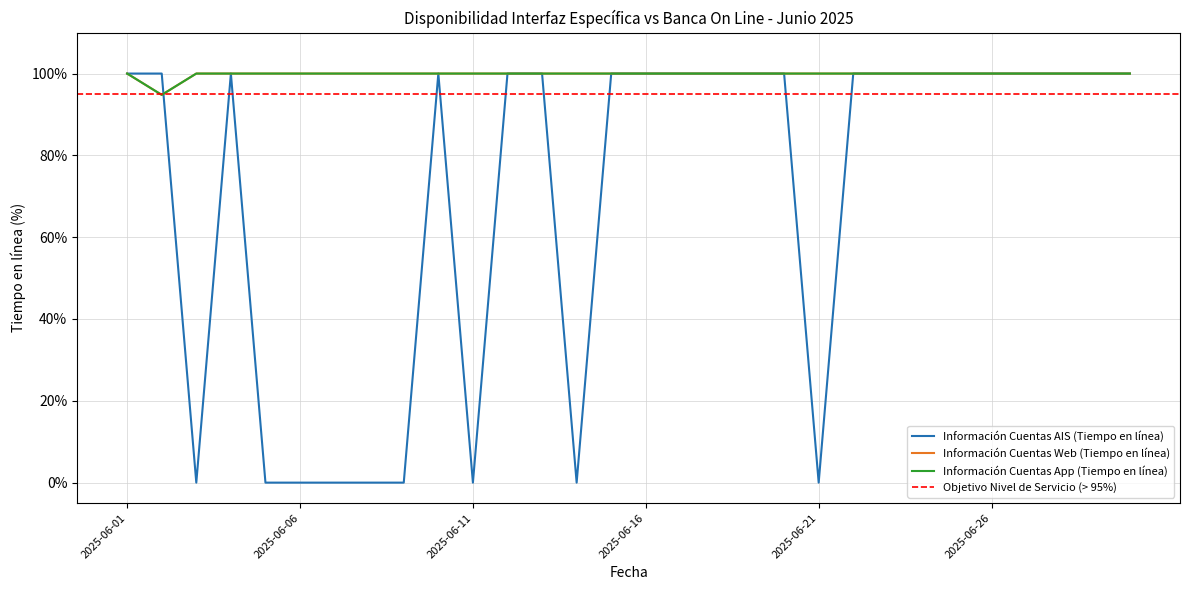

At 2025-06-05, list the series in order from largest to smallest.

Información Cuentas Web (Tiempo en línea), Información Cuentas App (Tiempo en línea), Información Cuentas AIS (Tiempo en línea)